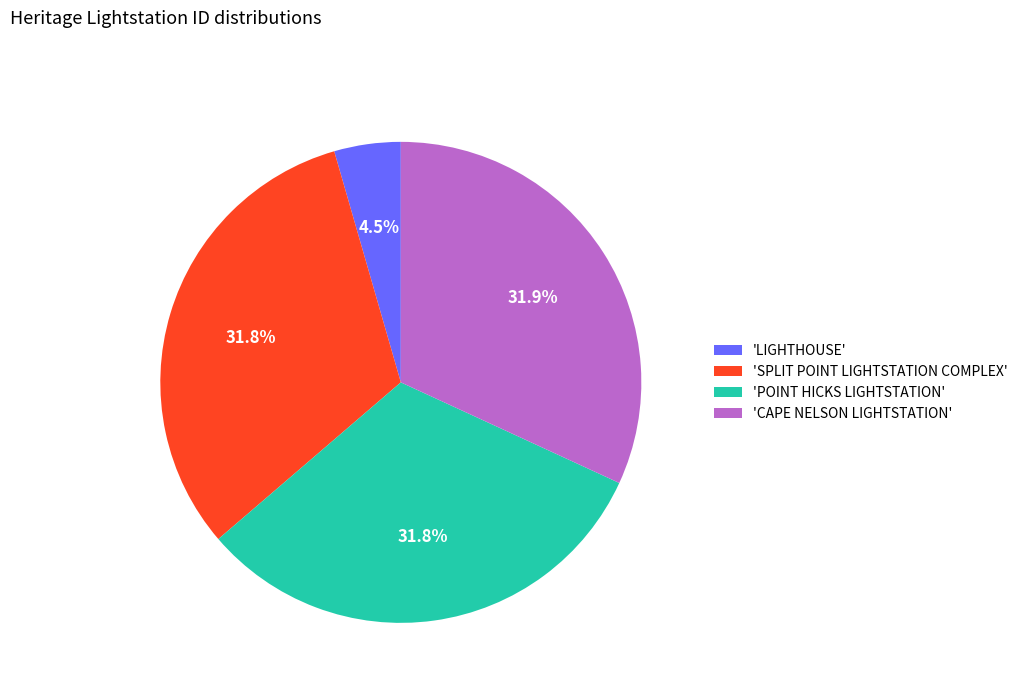

Is there any slice that represents more than half of the pie?

No